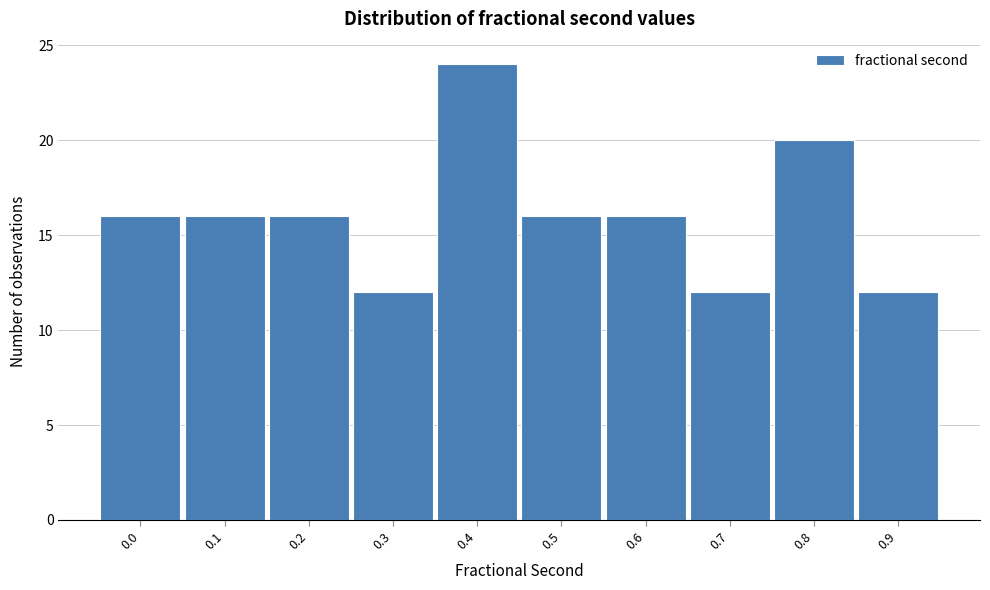

Reading left to right, what are all the values shown in this chart?

16	16	16	12	24	16	16	12	20	12